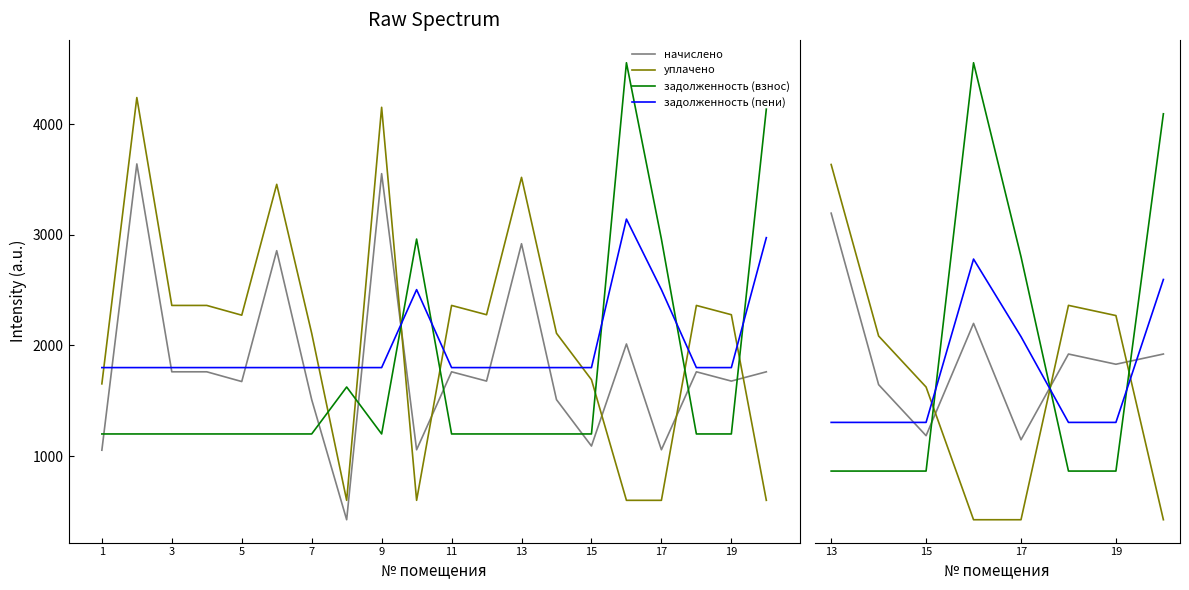

What are all the series names shown in the legend?

начислено, уплачено, задолженность (взнос), задолженность (пени)